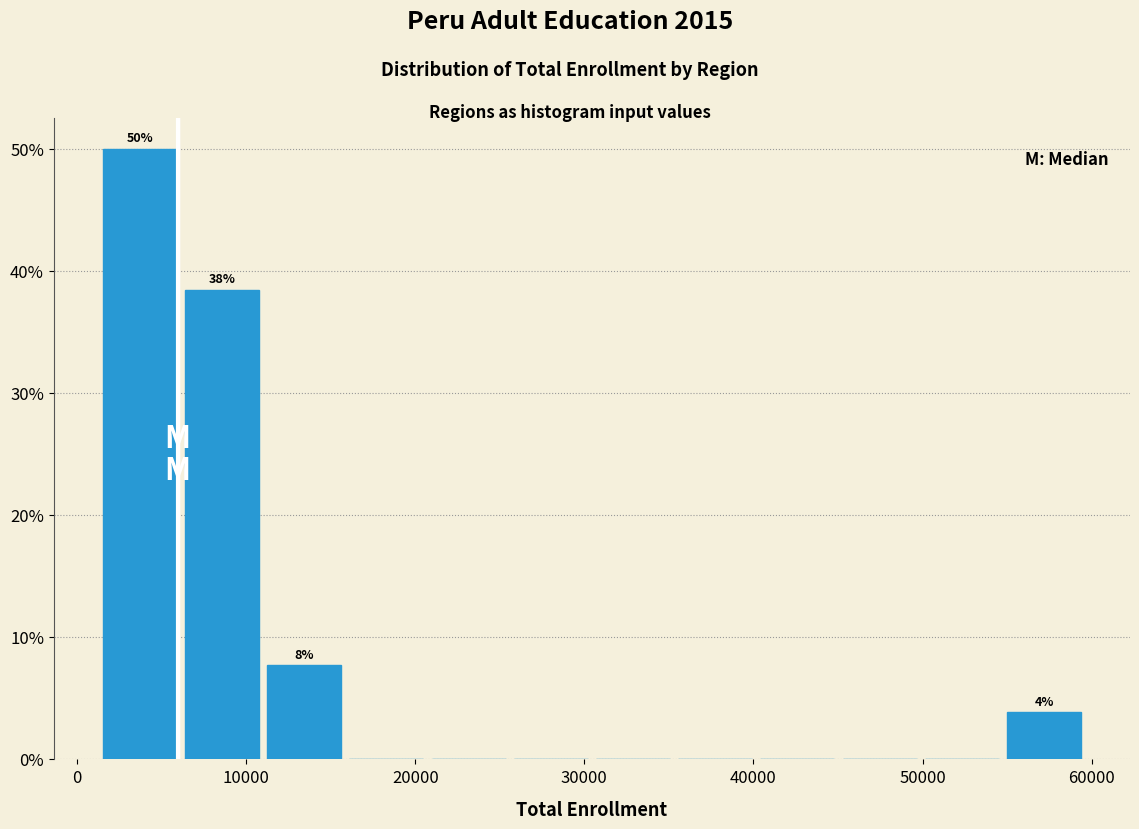

Over which range of the x-axis is the bar tallest?

2000 to 6000